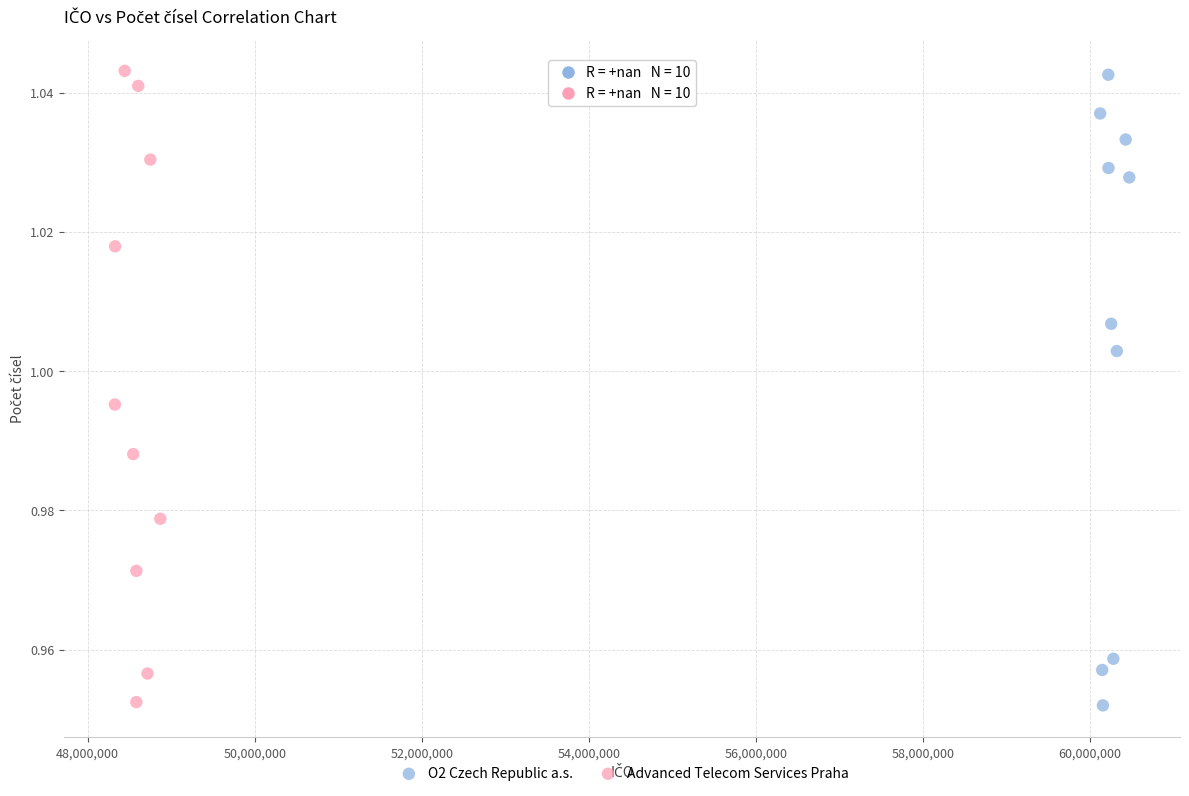

What are all the series names shown in the legend?

O2 Czech Republic a.s., Advanced Telecom Services Praha